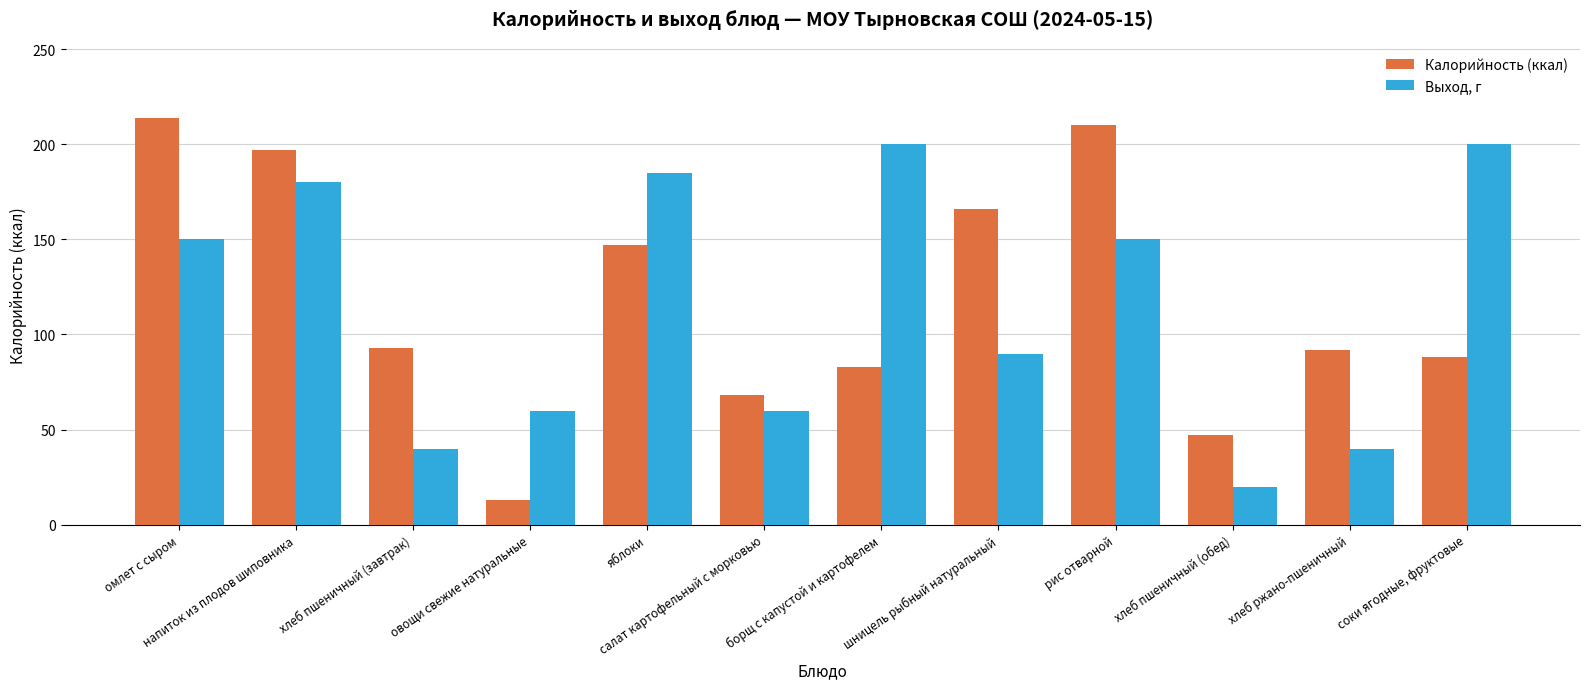

Is it true that Калорийность (ккал) equals 21 at овощи свежие натуральные?

False